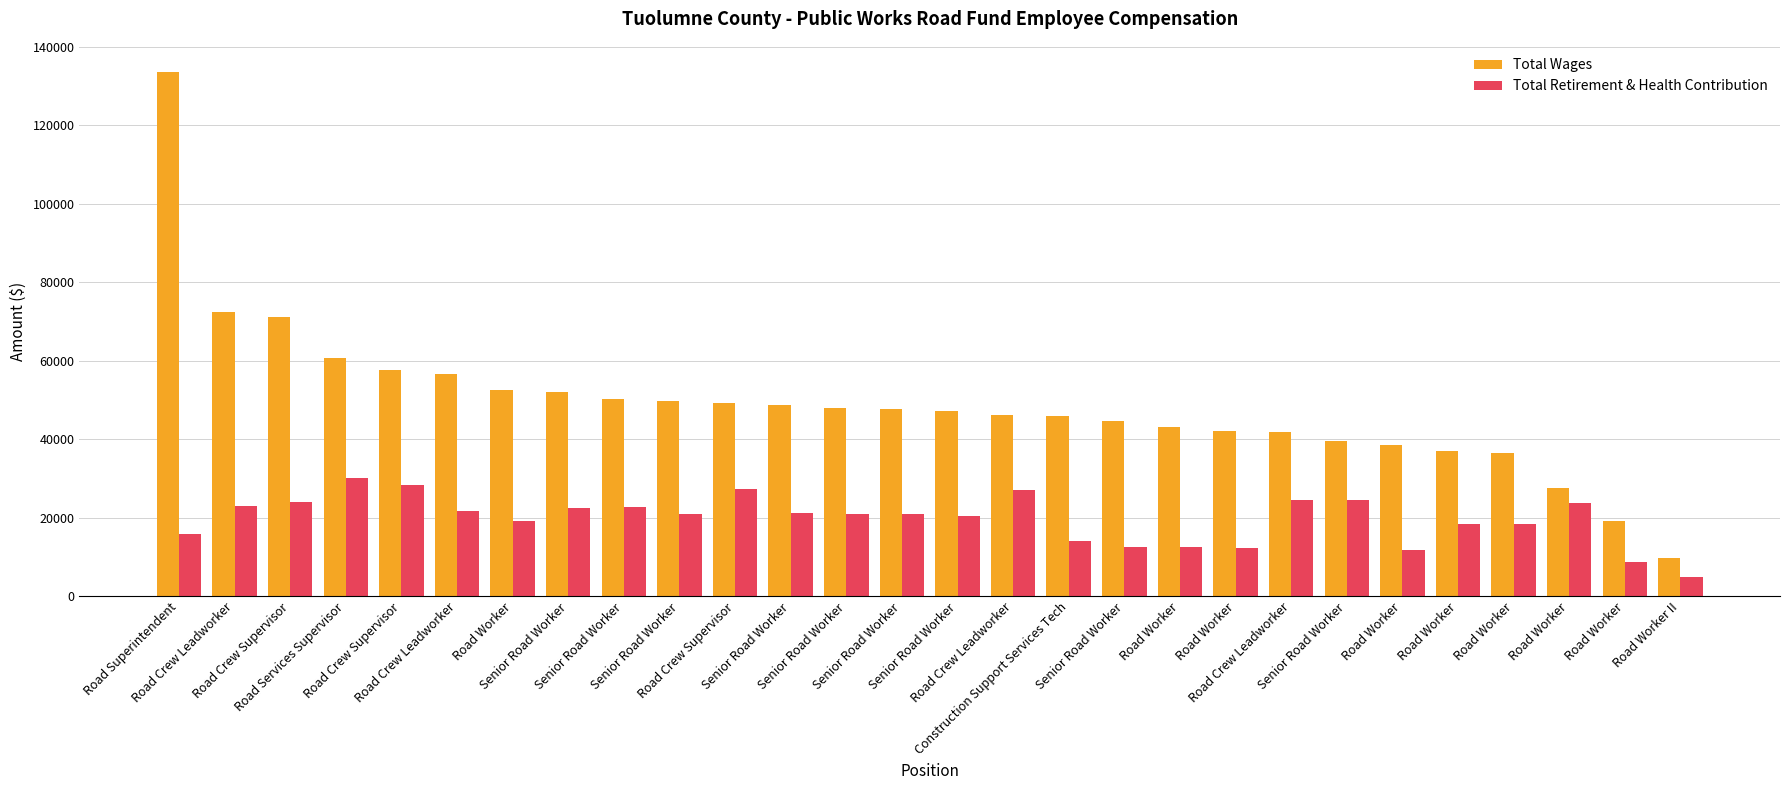

List the labels in order of Total Wages value, largest first.

Road Superintendent, Road Crew Leadworker, Road Crew Supervisor, Road Services Supervisor, Road Crew Supervisor, Road Crew Leadworker, Road Worker, Senior Road Worker, Senior Road Worker, Senior Road Worker, Road Crew Supervisor, Senior Road Worker, Senior Road Worker, Senior Road Worker, Senior Road Worker, Road Crew Leadworker, Construction Support Services Tech, Senior Road Worker, Road Worker, Road Worker, Road Crew Leadworker, Senior Road Worker, Road Worker, Road Worker, Road Worker, Road Worker, Road Worker, Road Worker II